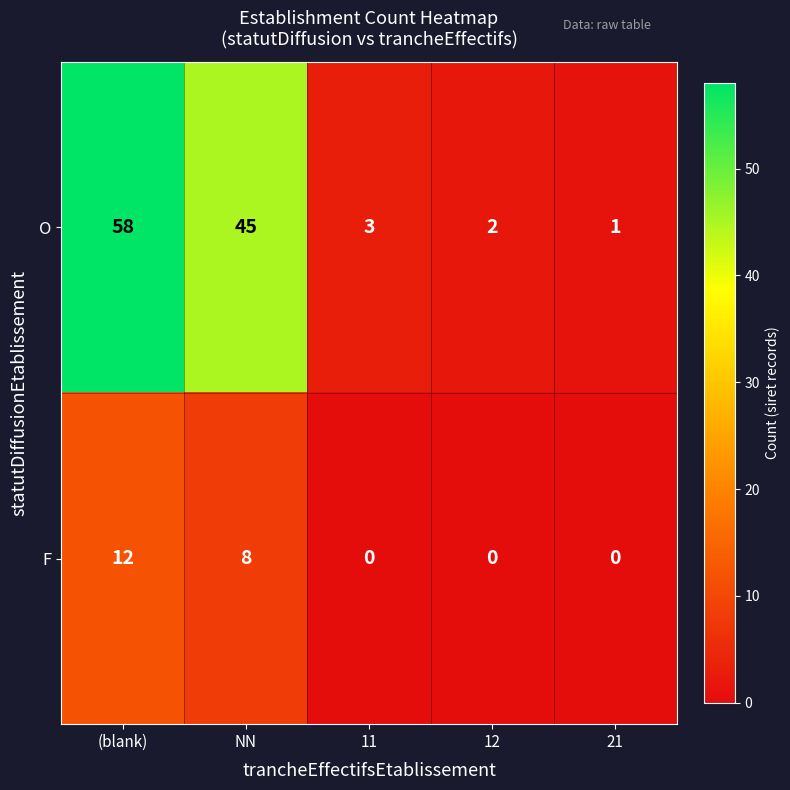

List the series in order of their overall mean, highest first.

O, F